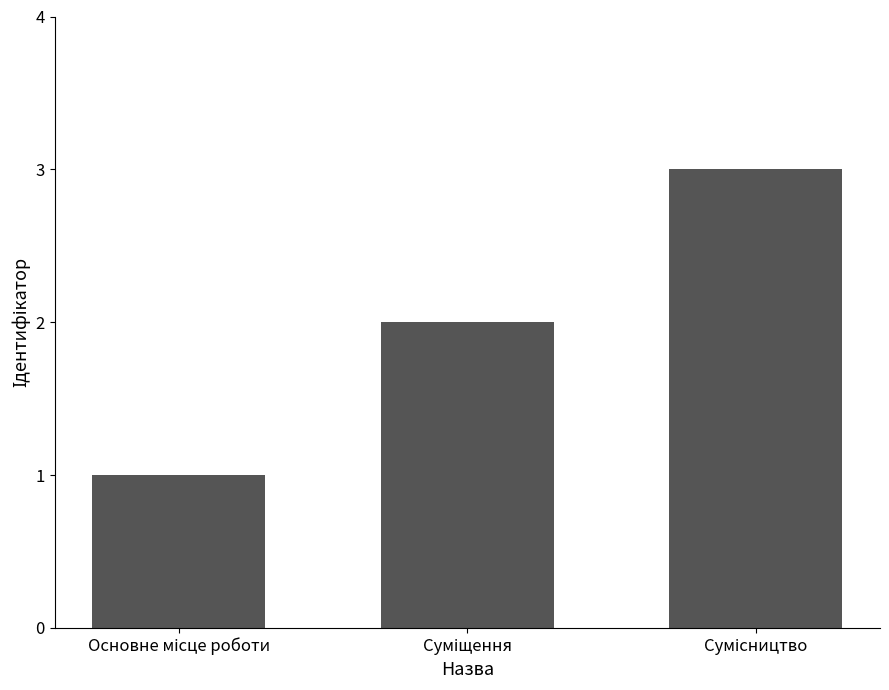

What is the maximum value shown in the chart?

3